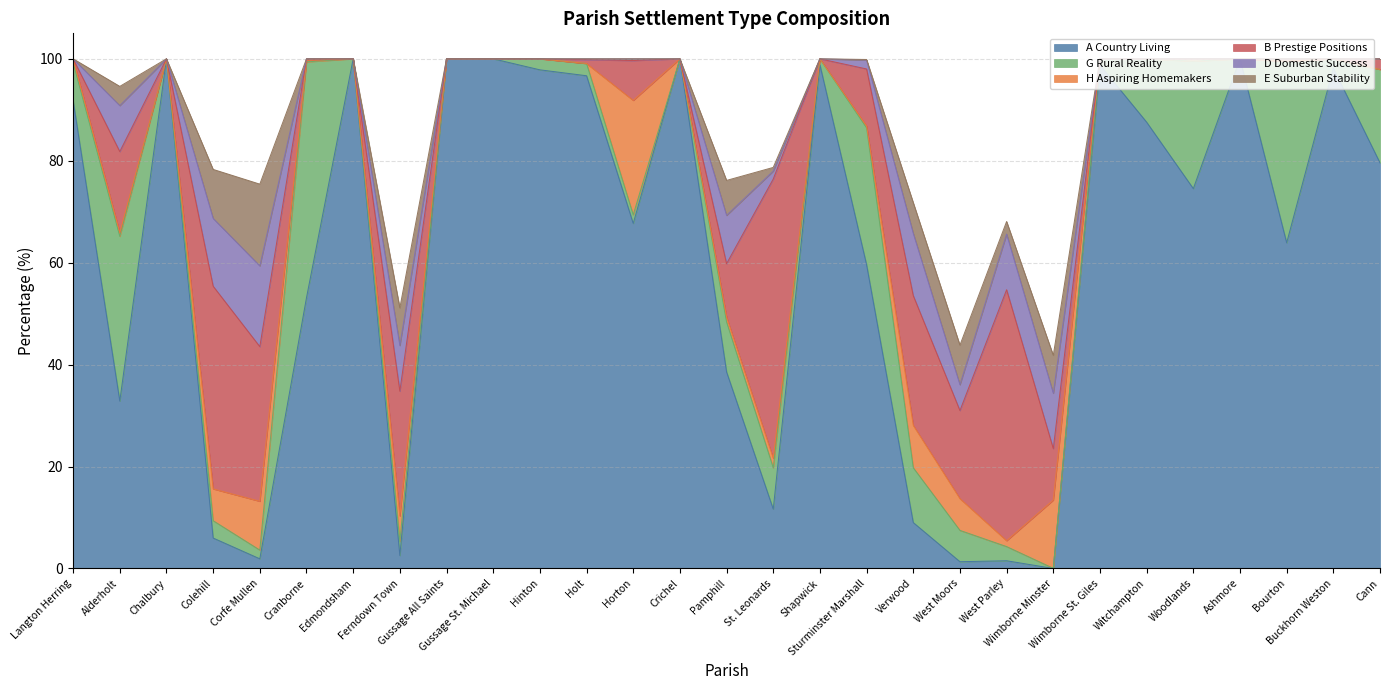

Reading left to right, what are all the values shown in this chart?

A Country Living: 91.8	32.8	100.0	6.0	1.9	53.1	100.0	2.5	100.0	100.0	97.8	96.7	67.7	100.0	38.6	11.6	98.8	59.6	9.0	1.3	1.5	0.0	98.8	87.6	74.5	100.0	63.9	98.2	79.6
G Rural Reality: 7.5	32.3	0.0	3.4	1.7	46.3	0.0	2.8	0.0	0.0	2.2	2.4	1.7	0.0	9.8	8.1	1.2	26.9	10.8	6.2	2.8	0.0	1.2	12.4	25.0	0.0	35.6	1.8	18.3
H Aspiring Homemakers: 0.8	0.7	0.0	6.2	9.6	0.3	0.0	5.0	0.0	0.0	0.0	0.0	22.4	0.0	1.0	1.9	0.0	0.4	8.3	6.2	1.1	13.4	0.0	0.0	0.5	0.0	0.0	0.0	0.0
B Prestige Positions: 0.0	15.9	0.0	39.8	30.3	0.3	0.0	24.5	0.0	0.0	0.0	0.7	7.8	0.0	10.5	54.8	0.0	11.2	25.5	17.3	49.2	10.1	0.0	0.0	0.0	0.0	0.5	0.0	2.1
D Domestic Success: 0.0	9.0	0.0	13.3	15.8	0.0	0.0	9.0	0.0	0.0	0.0	0.2	0.3	0.0	9.5	1.6	0.0	1.7	12.2	5.1	10.9	10.9	0.0	0.0	0.0	0.0	0.0	0.0	0.0
E Suburban Stability: 0.0	3.8	0.0	9.6	16.0	0.0	0.0	7.4	0.0	0.0	0.0	0.0	0.0	0.0	6.9	0.7	0.0	0.1	6.0	7.8	2.5	7.4	0.0	0.0	0.0	0.0	0.0	0.0	0.0